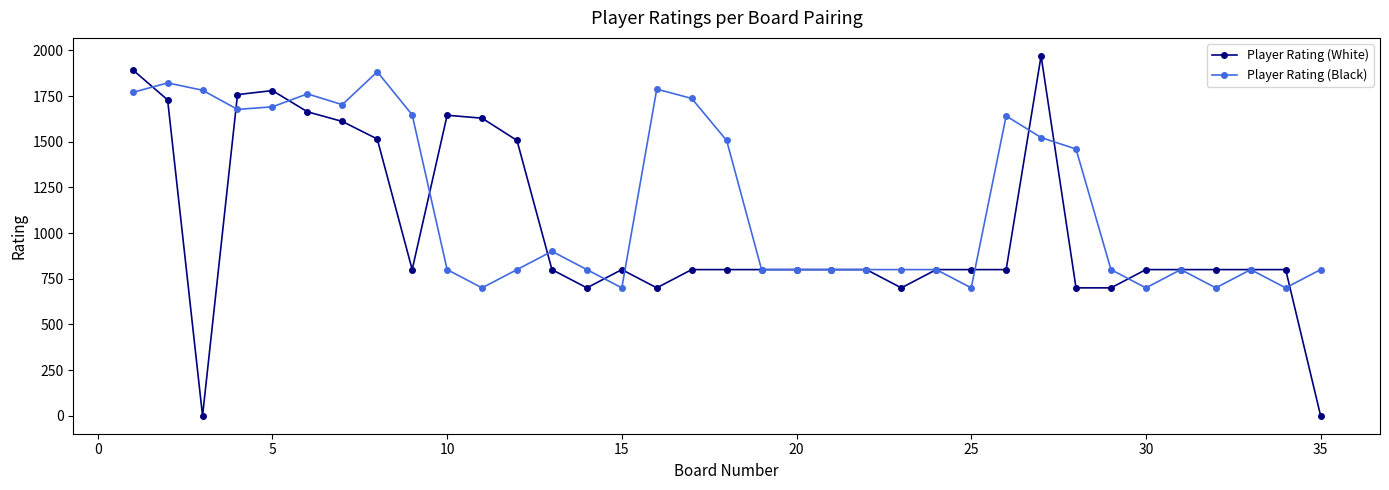

List the series in order of their overall mean, lowest first.

Player Rating (White), Player Rating (Black)